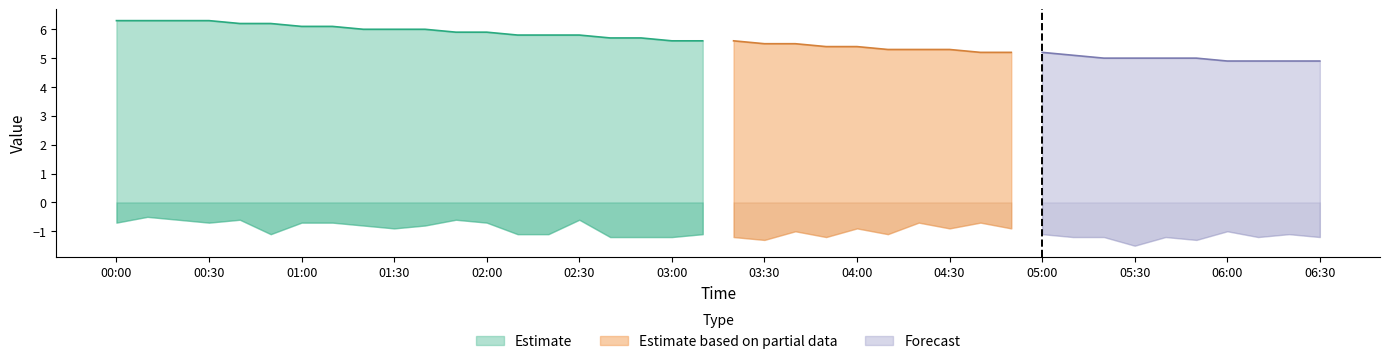

At 2023/12/19 04:20:00, list the series in order from smallest to largest.

col_2, col_1